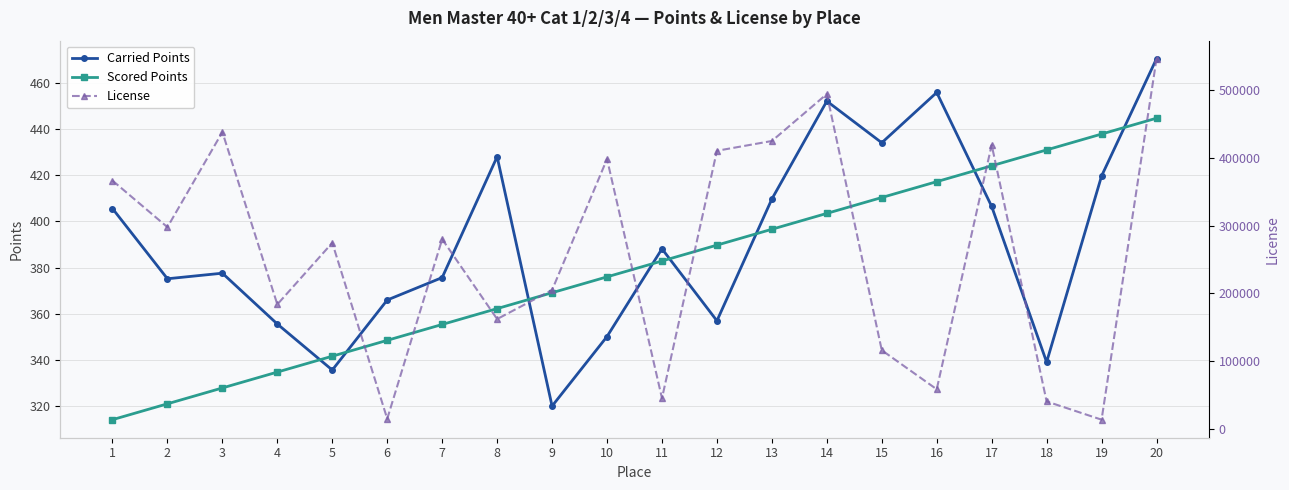

At which label does License first exceed 279863?

1